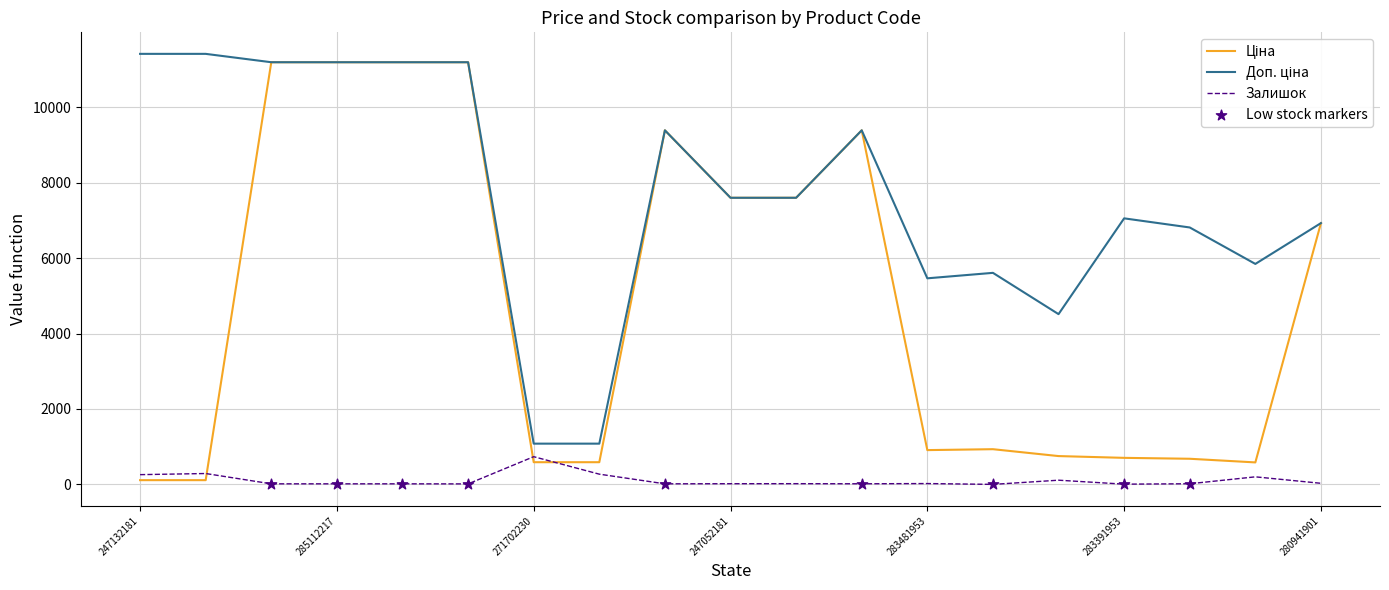

Is this an area chart (filled region under the line)?

No